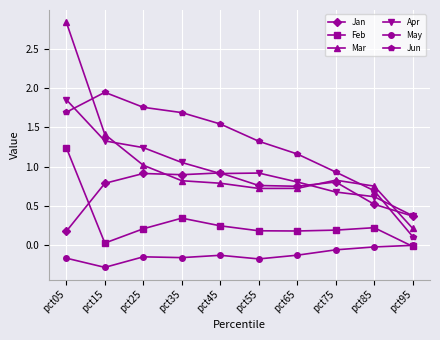

At which label does Feb reach its minimum?

pct95